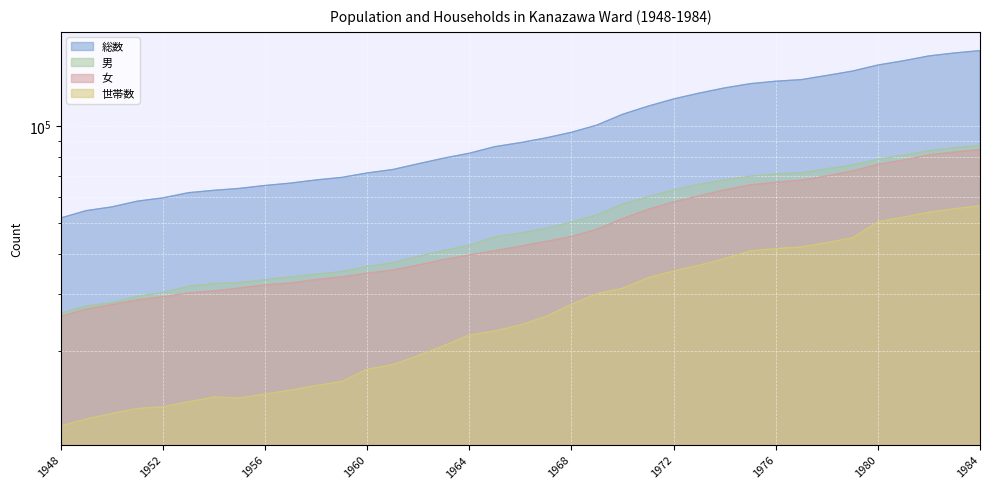

What is the minimum value shown in the chart?

11694